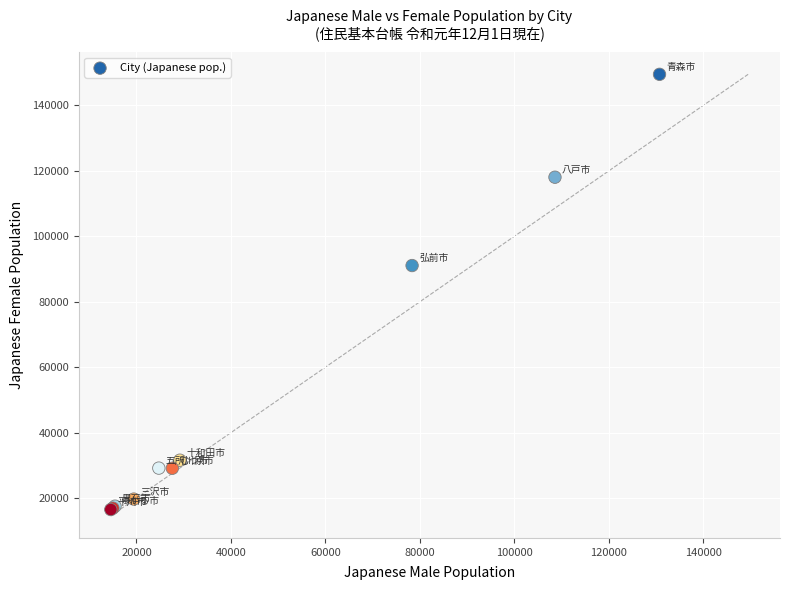

What Y value in the scatter plot is closest to 83006?

91073